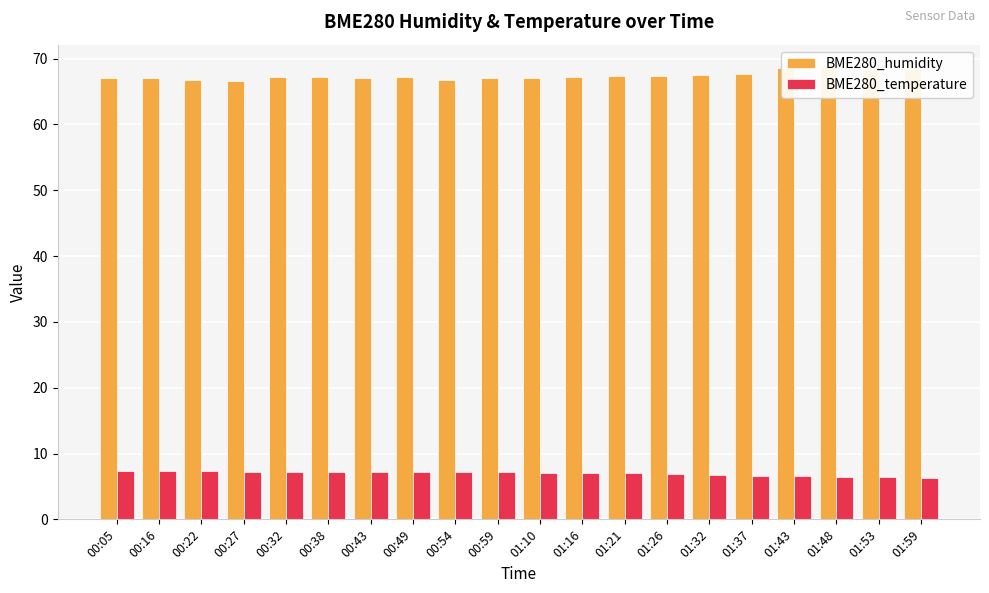

Is the value of BME280_temperature at 01:37 greater than the value of BME280_humidity at 01:10?

No